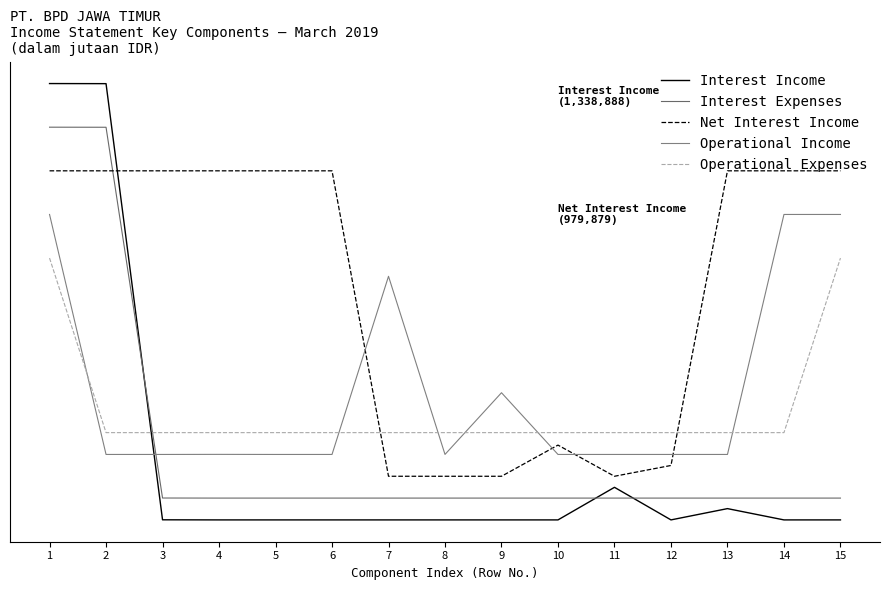

Is it true that Interest Income equals 0.0 at 14?

True